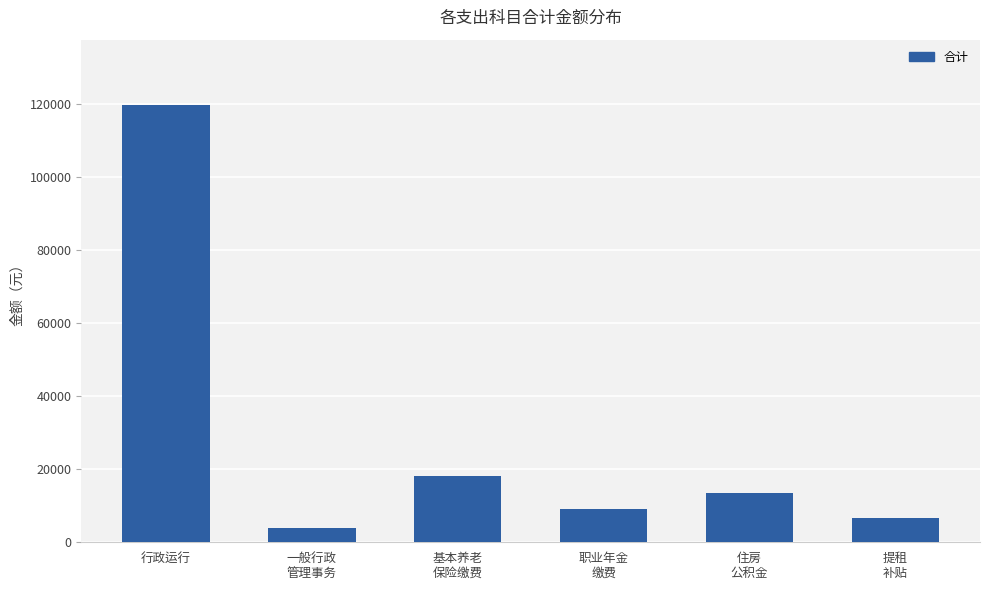

Approximately how many times larger is the value at 一般行政
管理事务 compared to 基本养老
保险缴费?

0.2